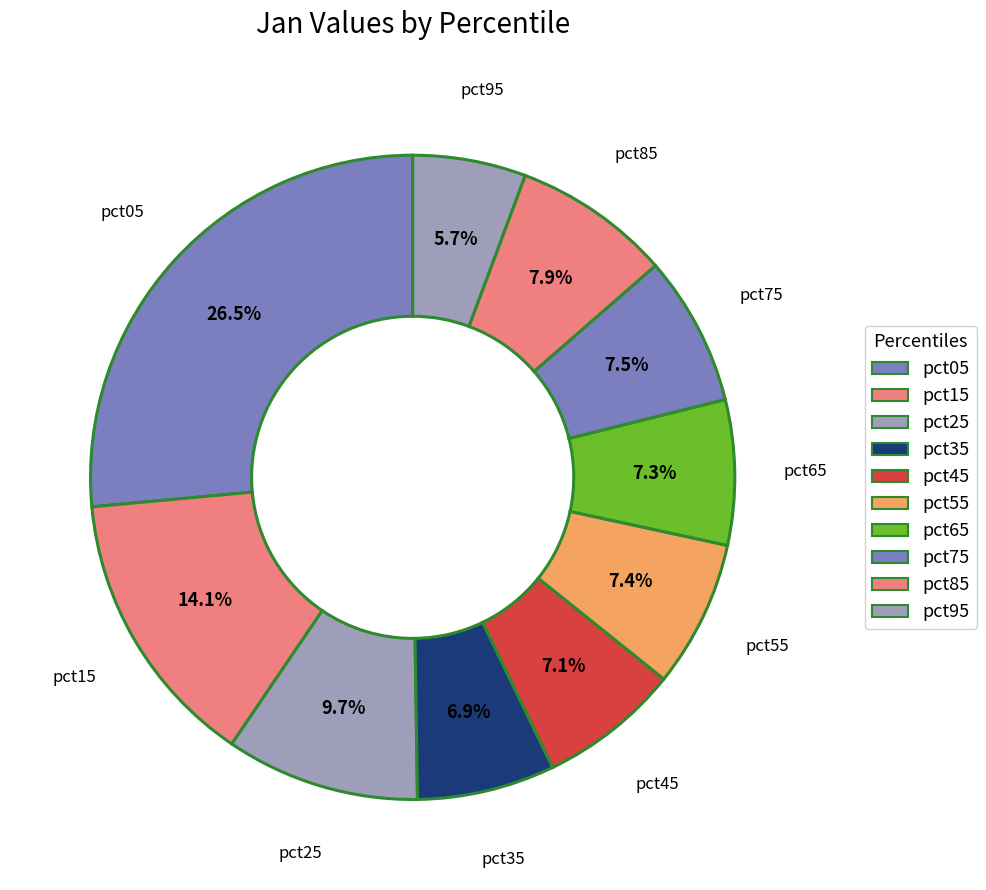

True or false: pct45 accounts for 7% of the total.

True